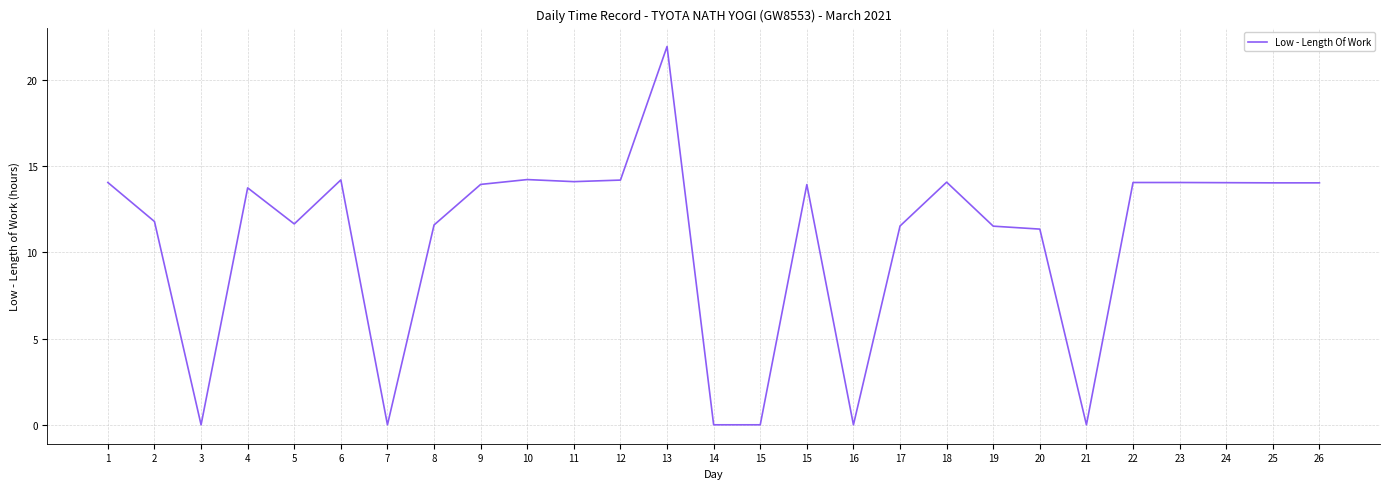

What is the difference between the maximum and minimum values?

21.9